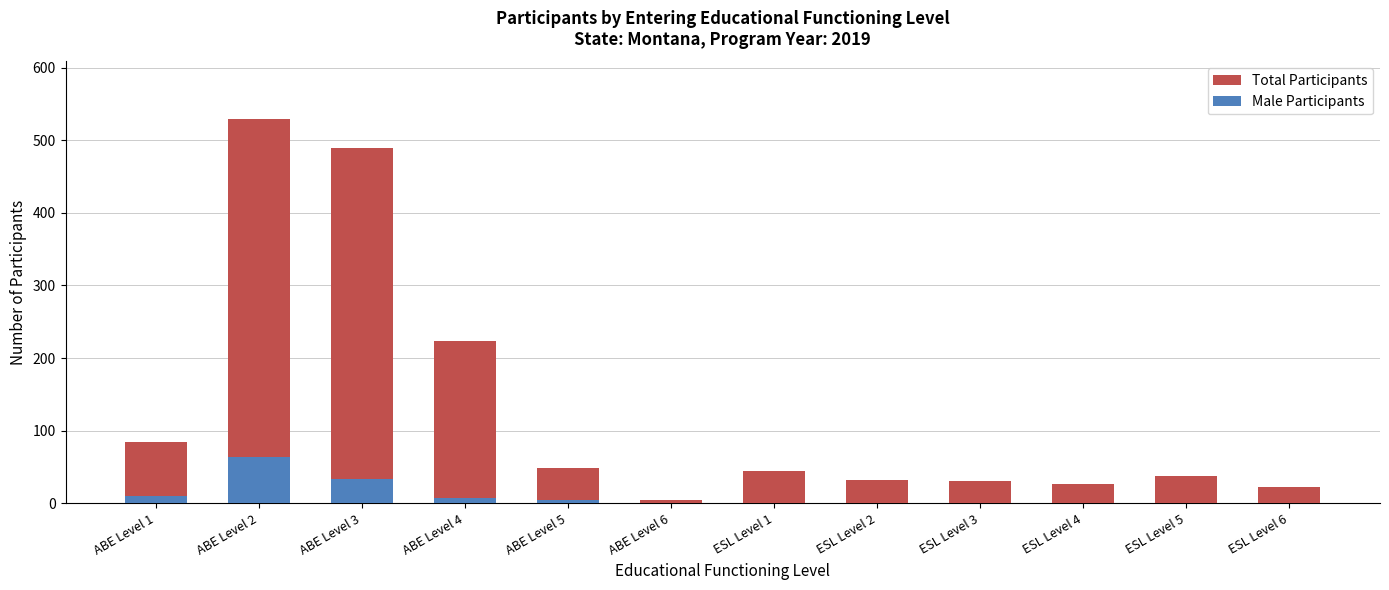

What is the sum of all Total Participants values?

1572